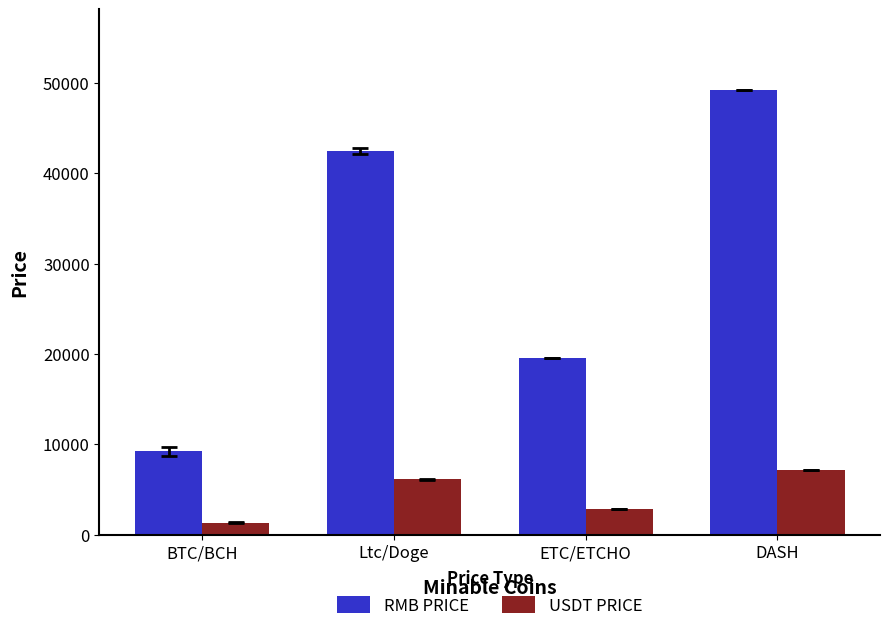

How many groups of bars are there?

4